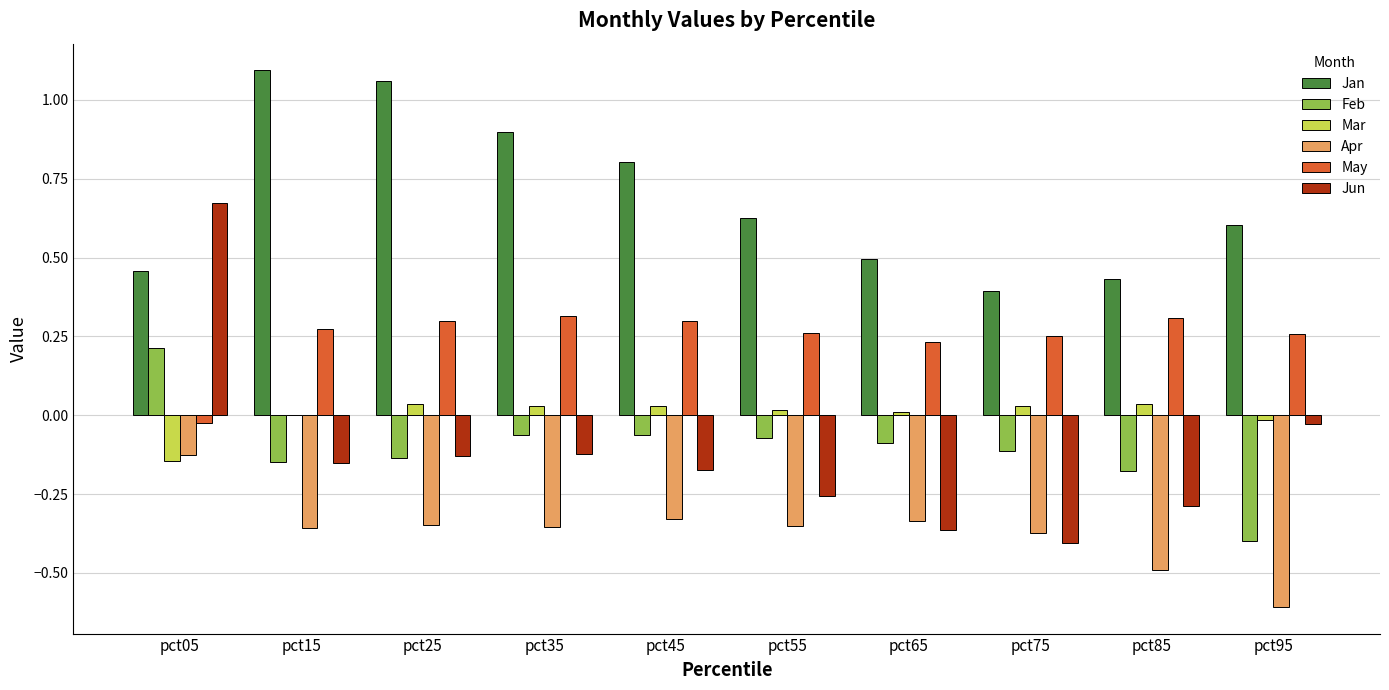

Count the number of data series in this chart.

6